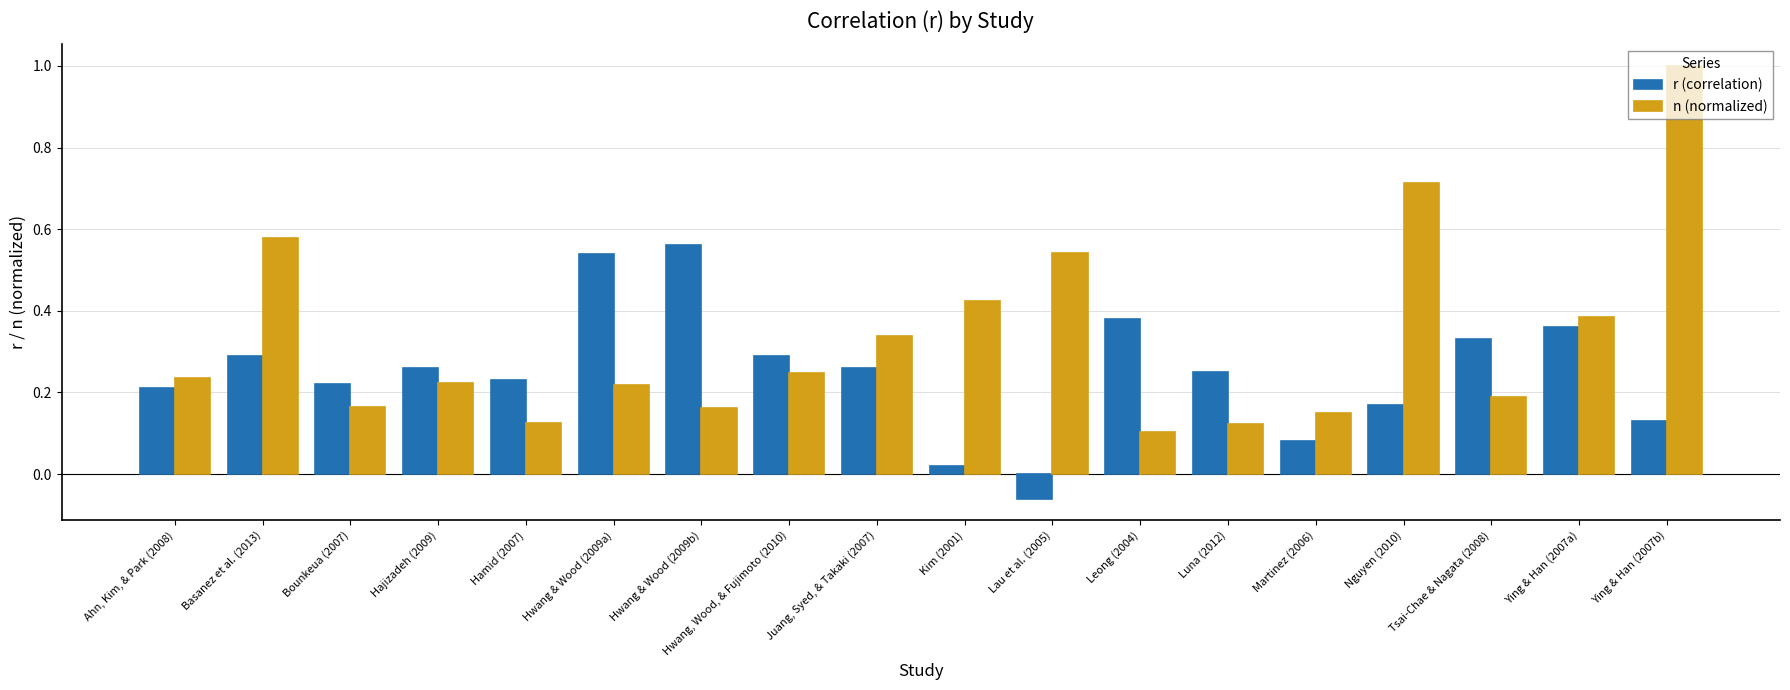

Which series has the largest range (max minus min)?

n (normalized)